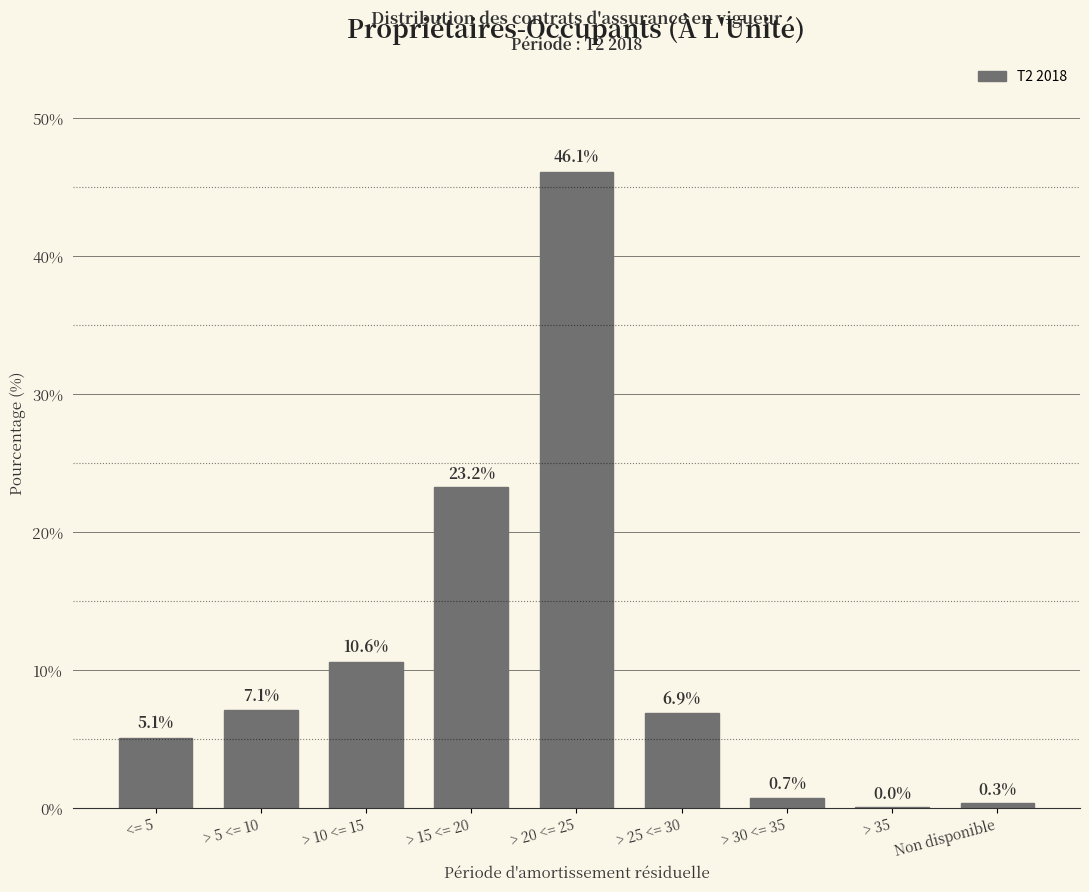

What is the change in value from <= 5 to > 20 <= 25?

+41.0